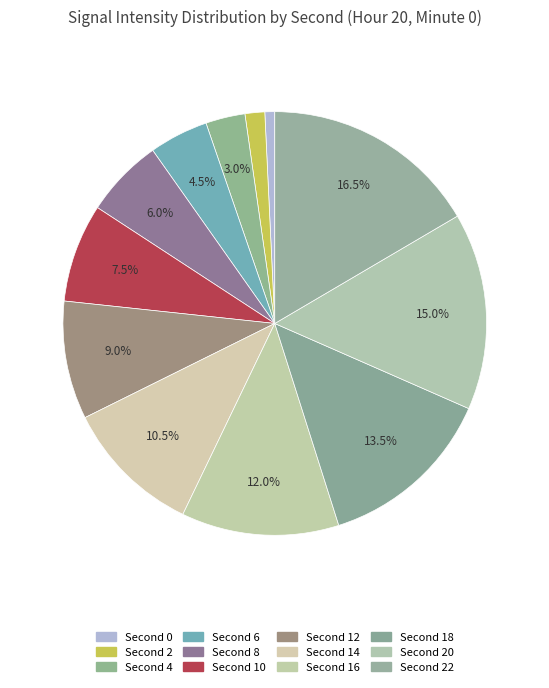

Which category has the biggest portion of the pie?

22